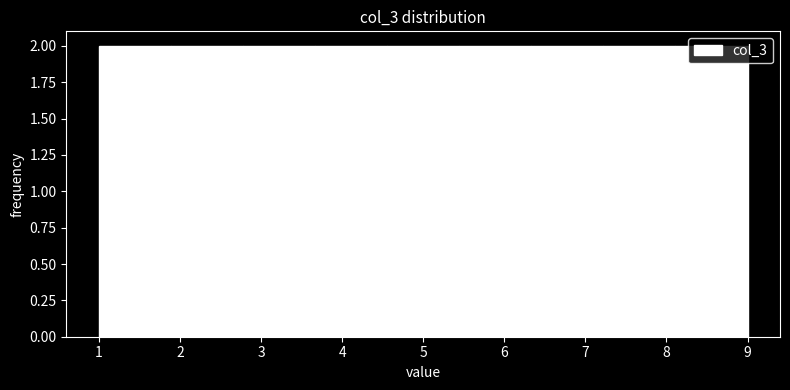

How tall is the bar that spans 2.8 to 3.7 on the x-axis? Neither the bar edges nor the heights are printed on the chart, so give them approximately, as read against the axes.

2